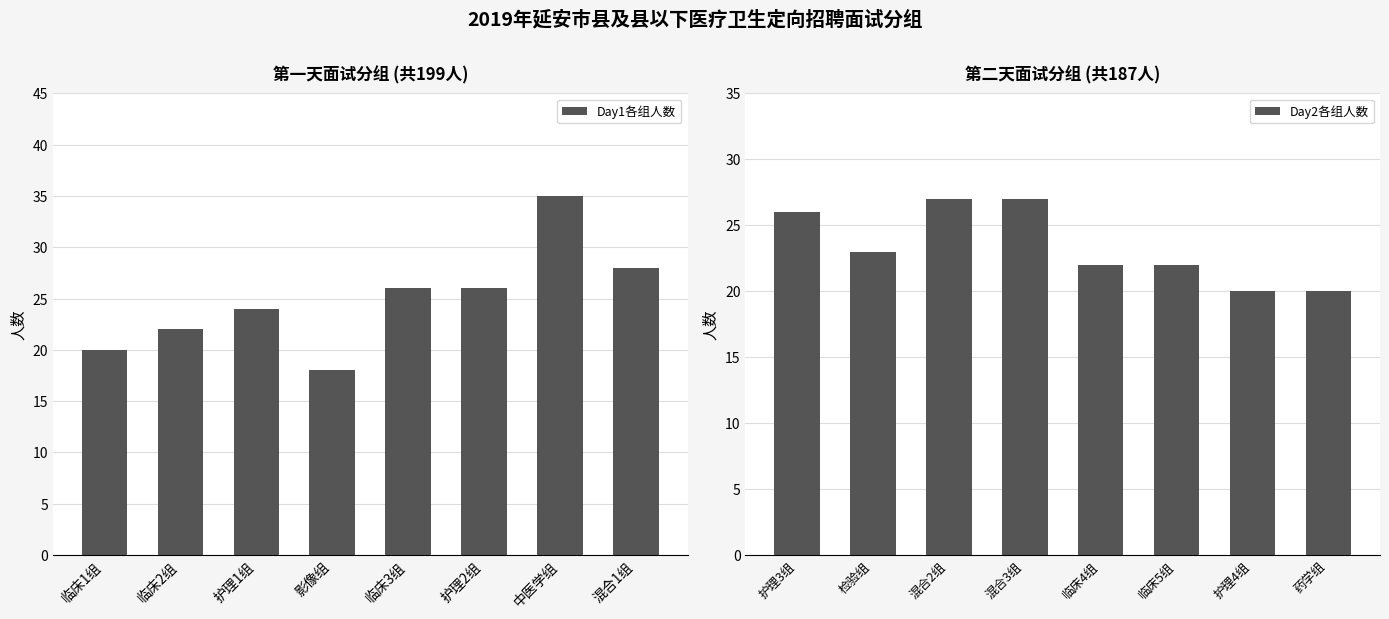

What is the average value of the Day1各组人数 series?

25